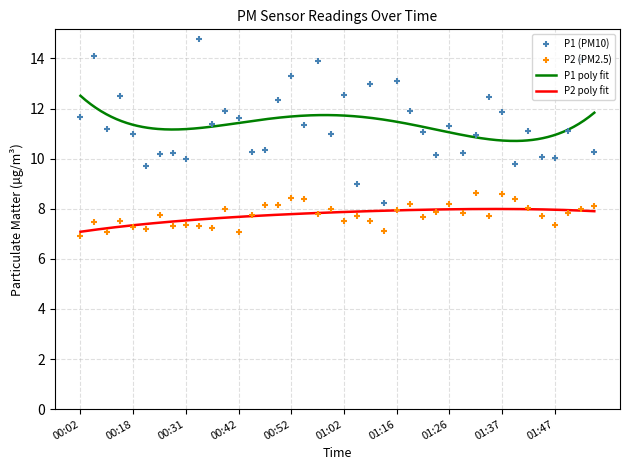

At how many categories does at least one series exceed 13?

6